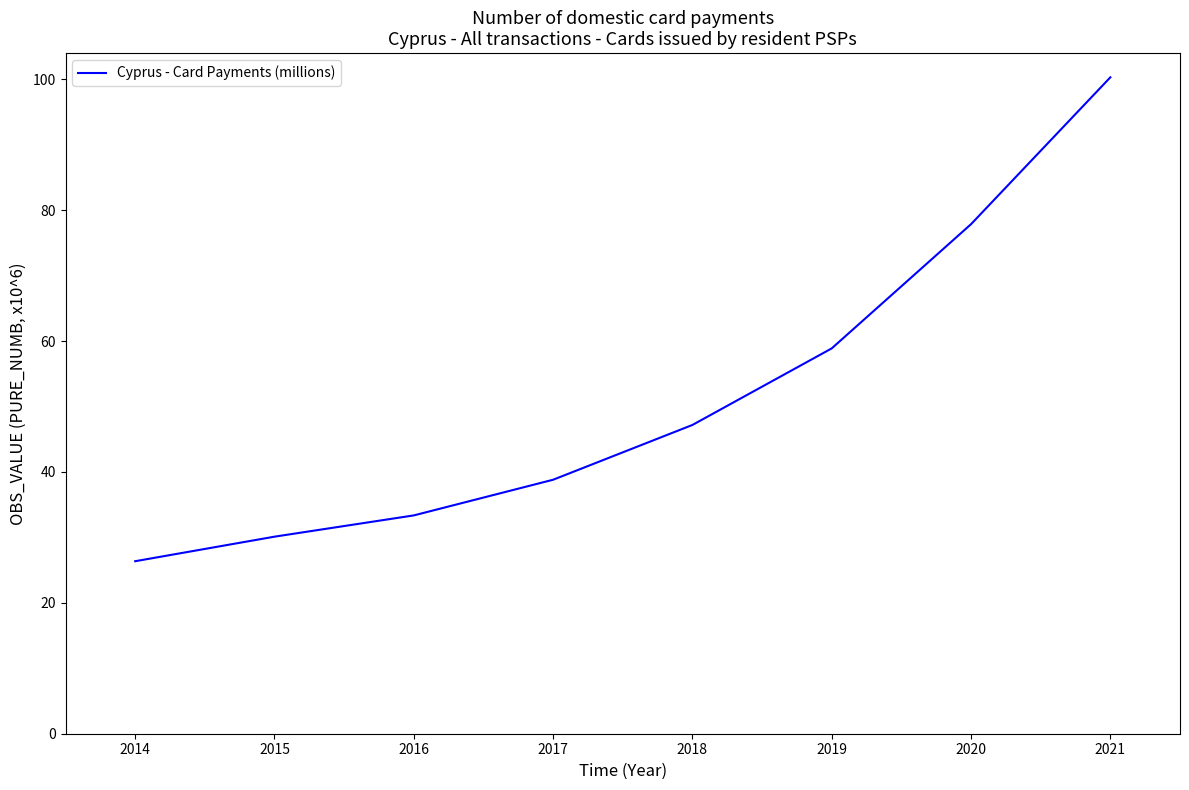

What is the minimum value shown in the chart?

26.4